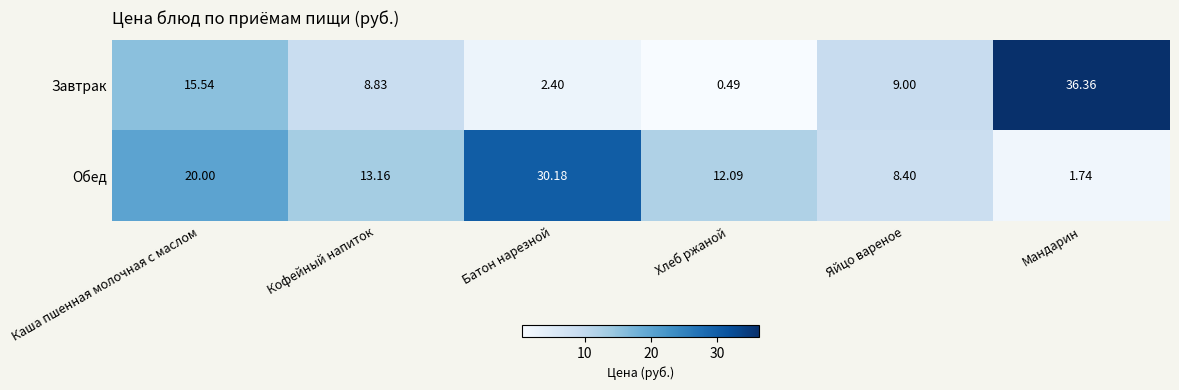

Between Каша пшенная молочная с маслом and Яйцо вареное, which series saw the biggest shift?

Обед